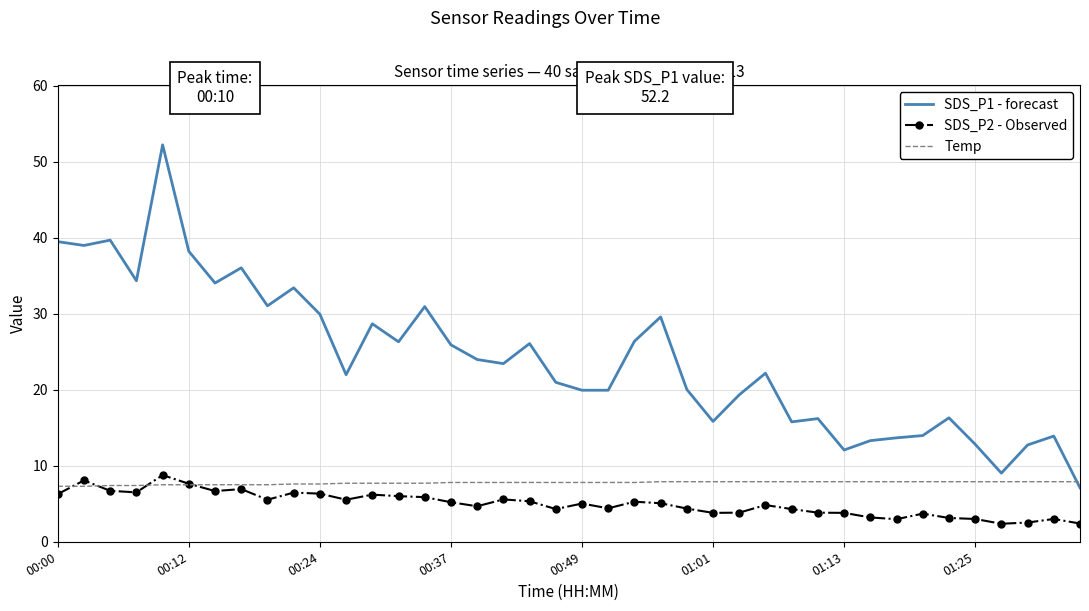

Which series has the largest range (max minus min)?

SDS_P1 - forecast